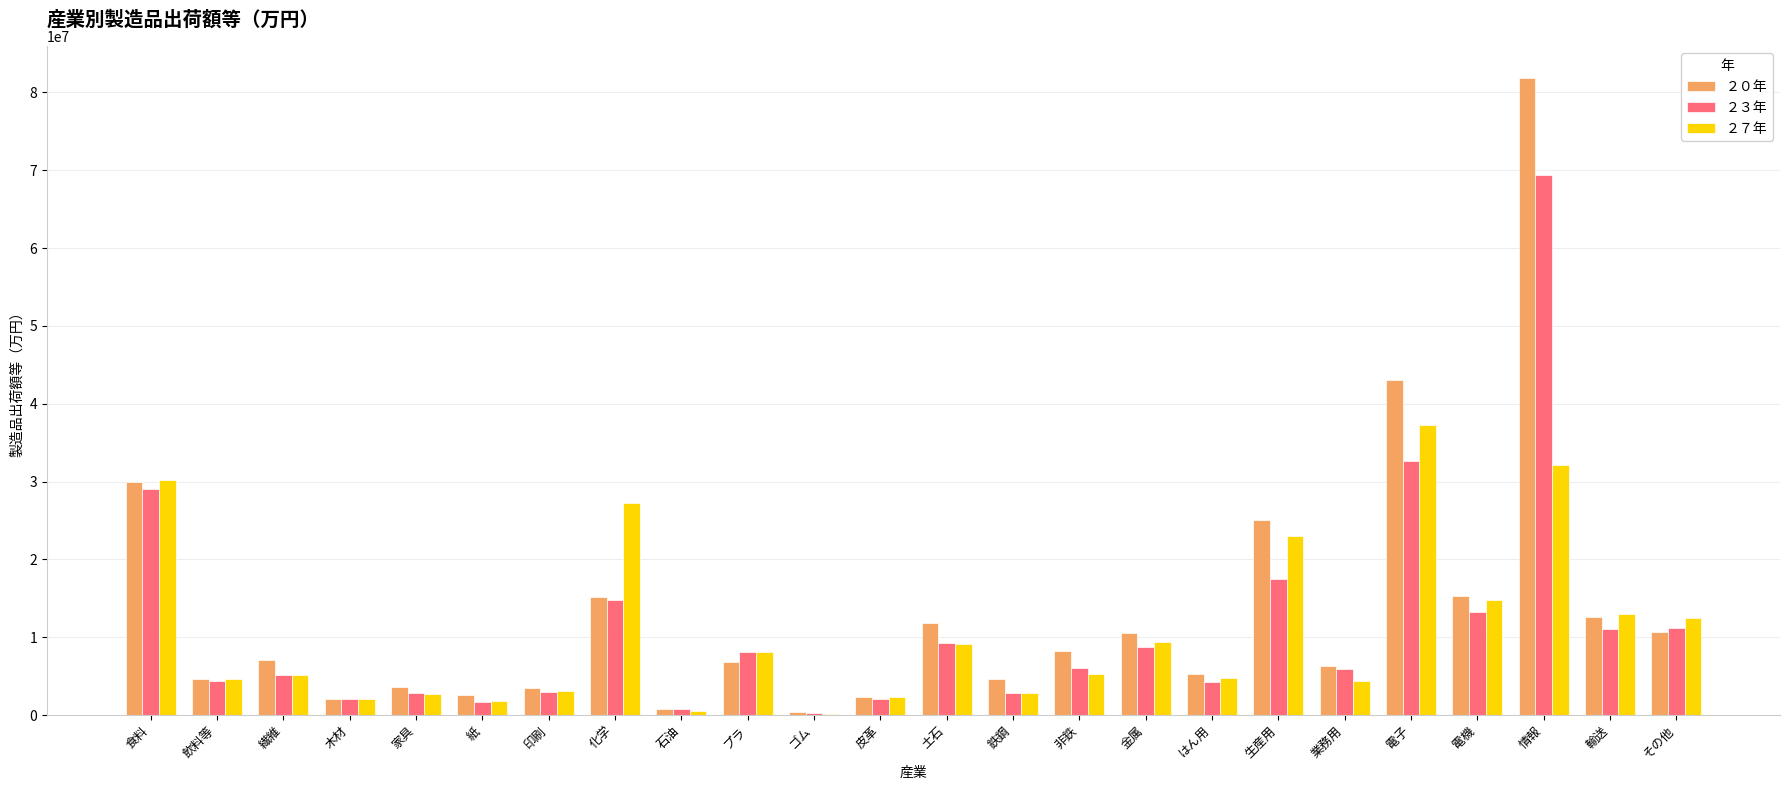

The value of ２０年 at 土石 is 6696055. True or false?

False